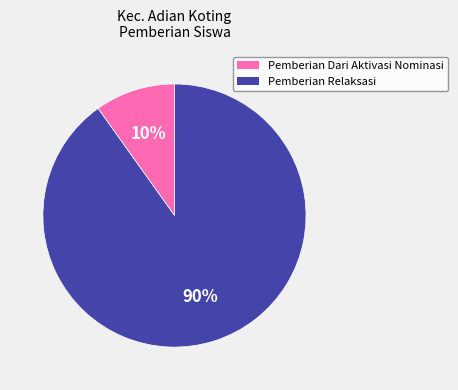

Does any single category account for the majority?

Yes